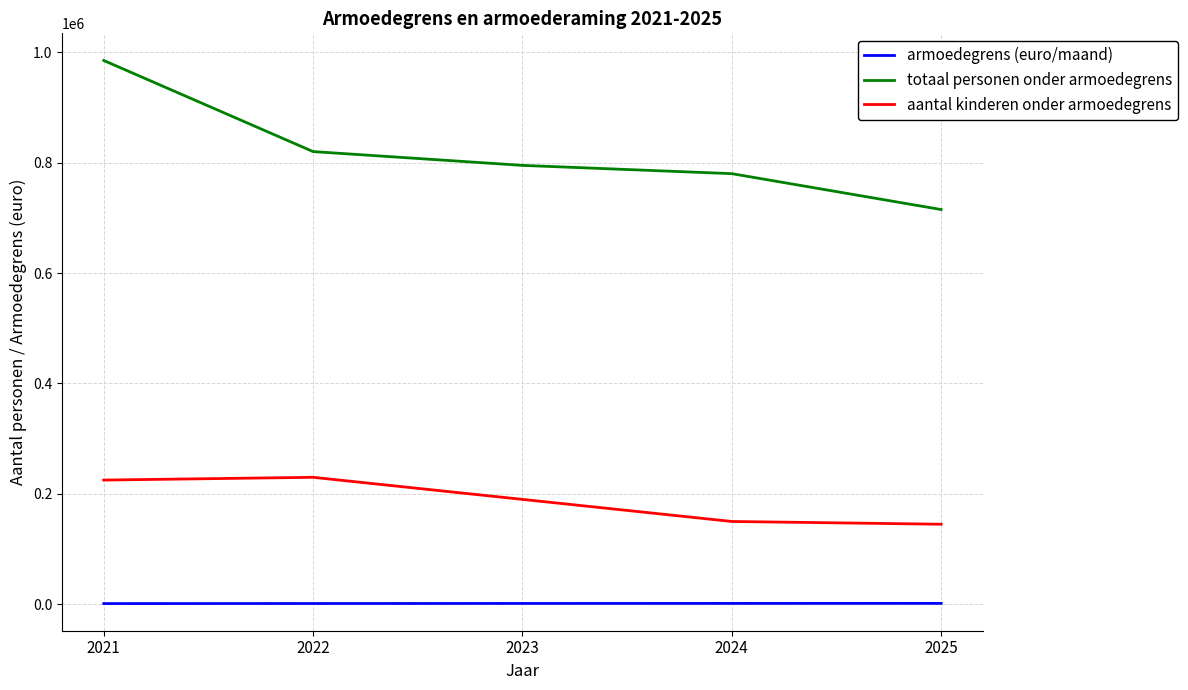

Which category has the highest value across all series?

2021